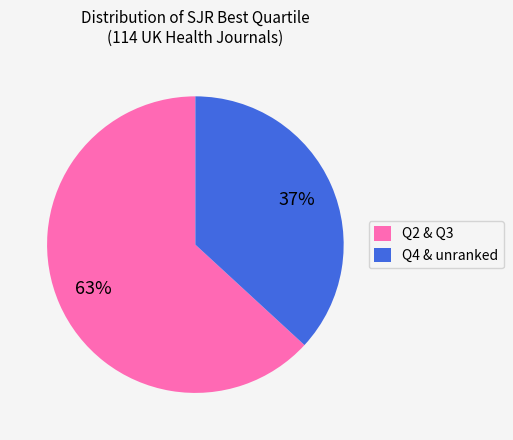

Rank the categories by value from highest to lowest.

Q2 & Q3, Q4 & unranked